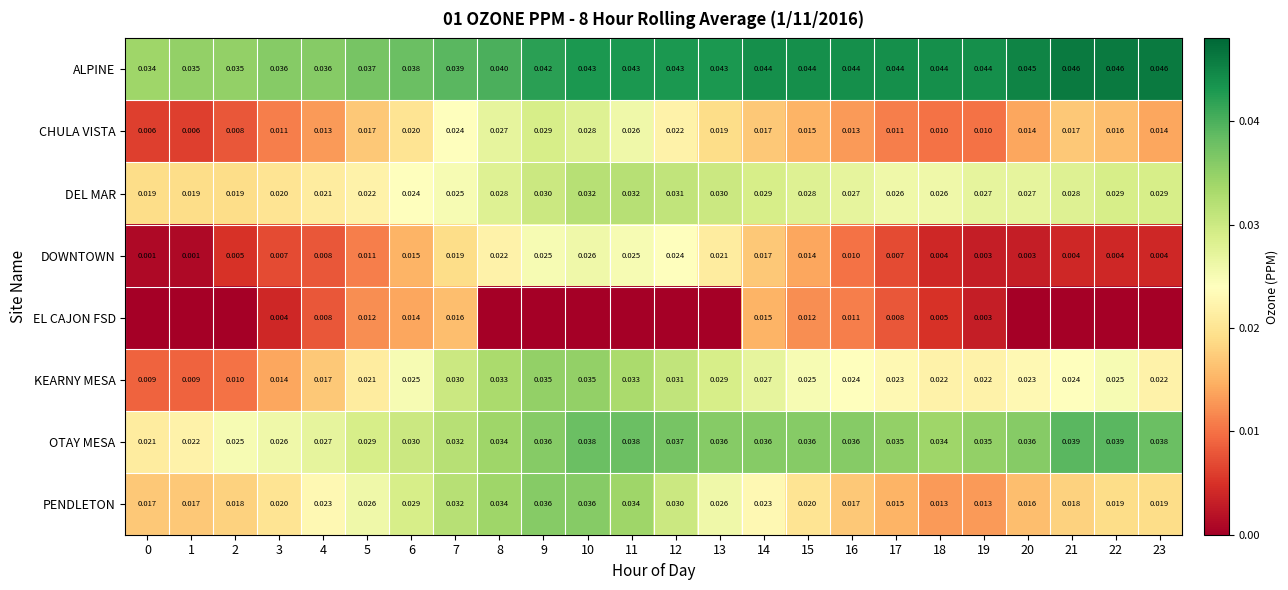

Is the value of OTAY MESA at 4 greater than the value of EL CAJON FSD at 19?

Yes